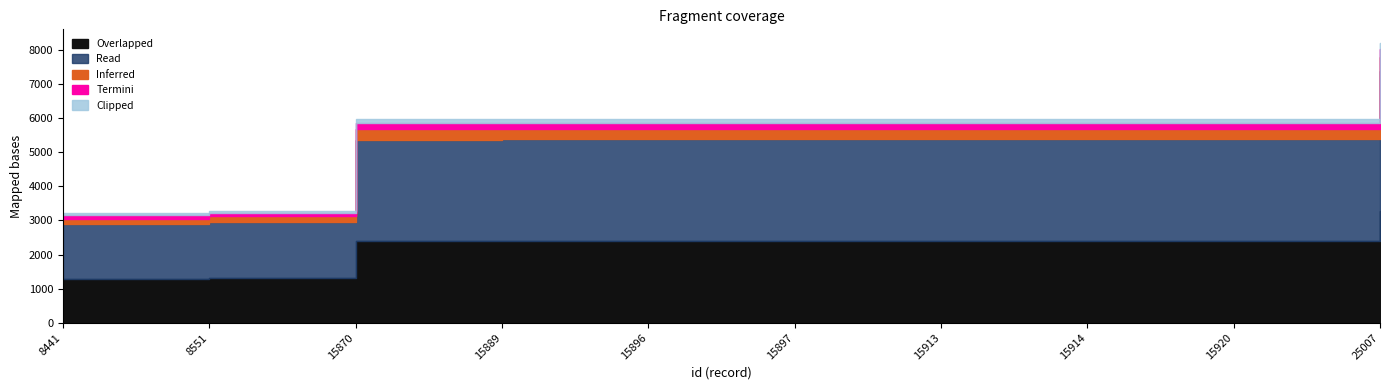

True or false: work_id and id intersect in this chart.

False